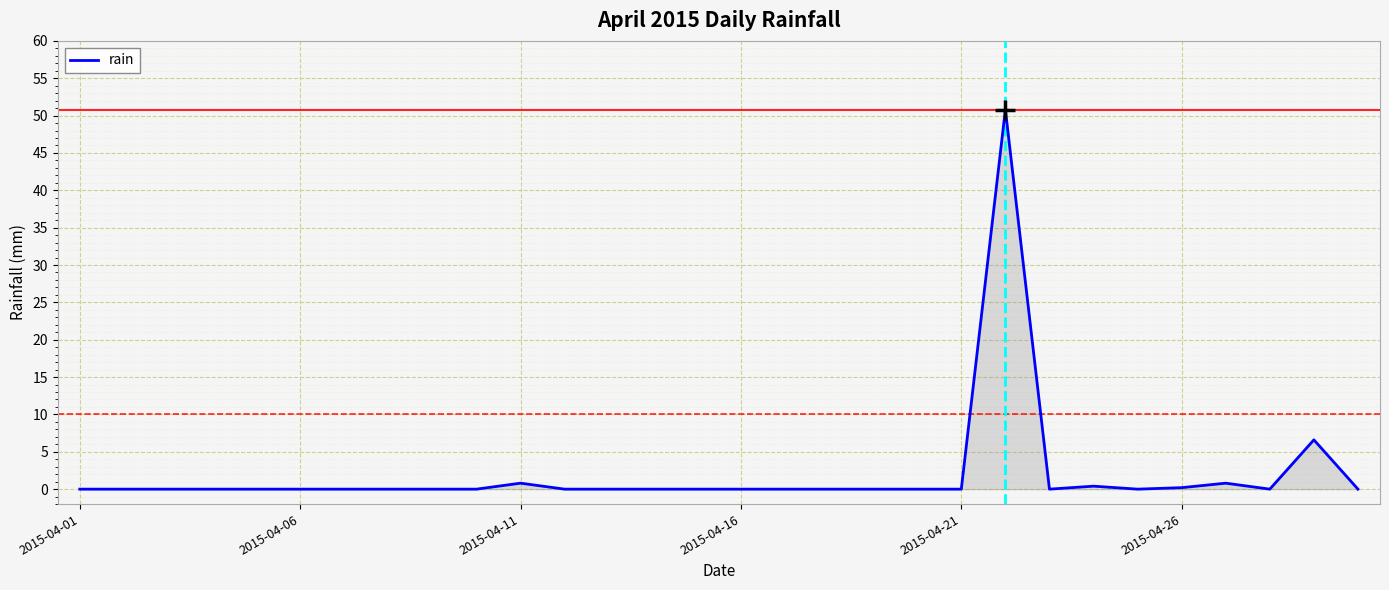

What is the maximum value shown in the chart?

50.8